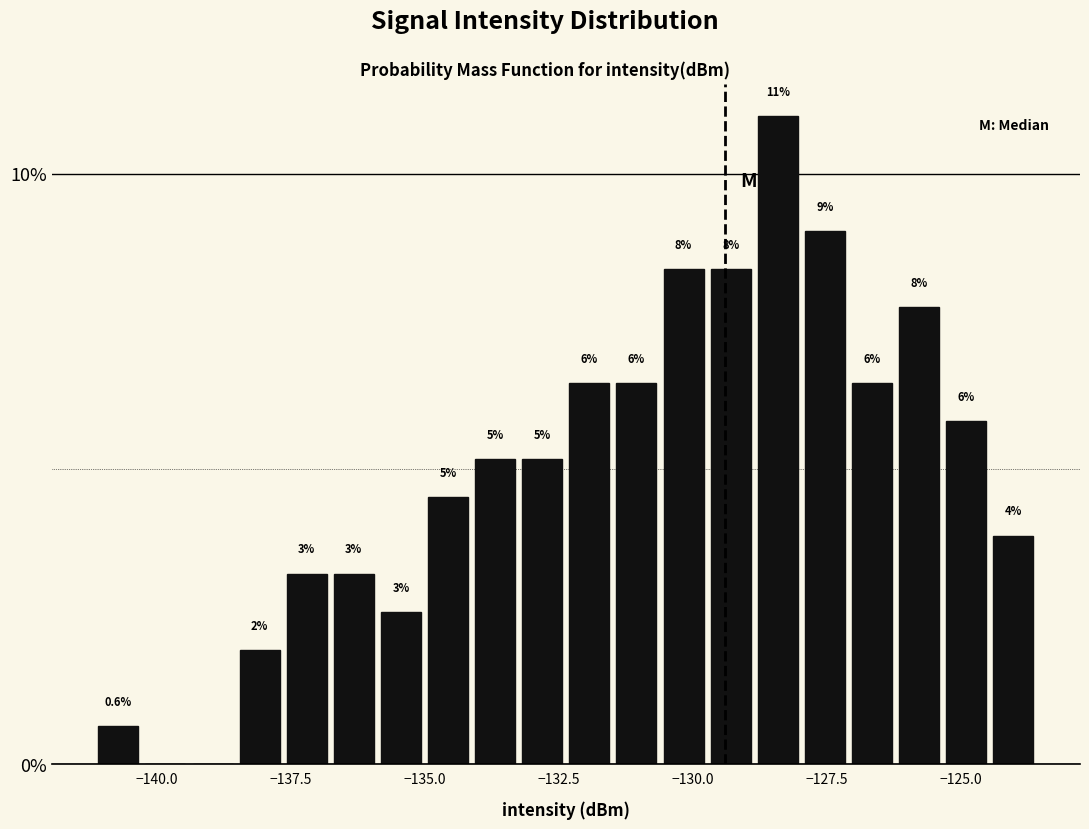

Around what value on the x-axis is the tallest bar? Give the approximate position of its centre, as read against the axis.

-128.5